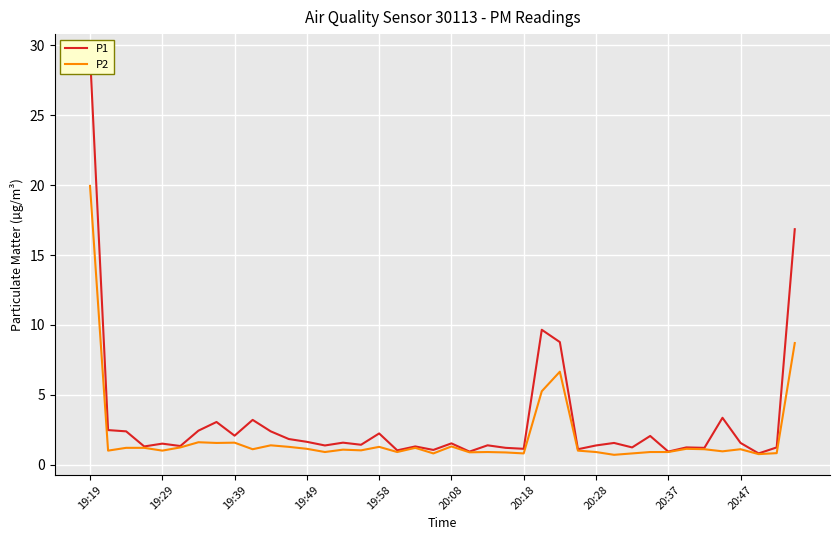

True or false: P2 and P1 intersect in this chart.

False